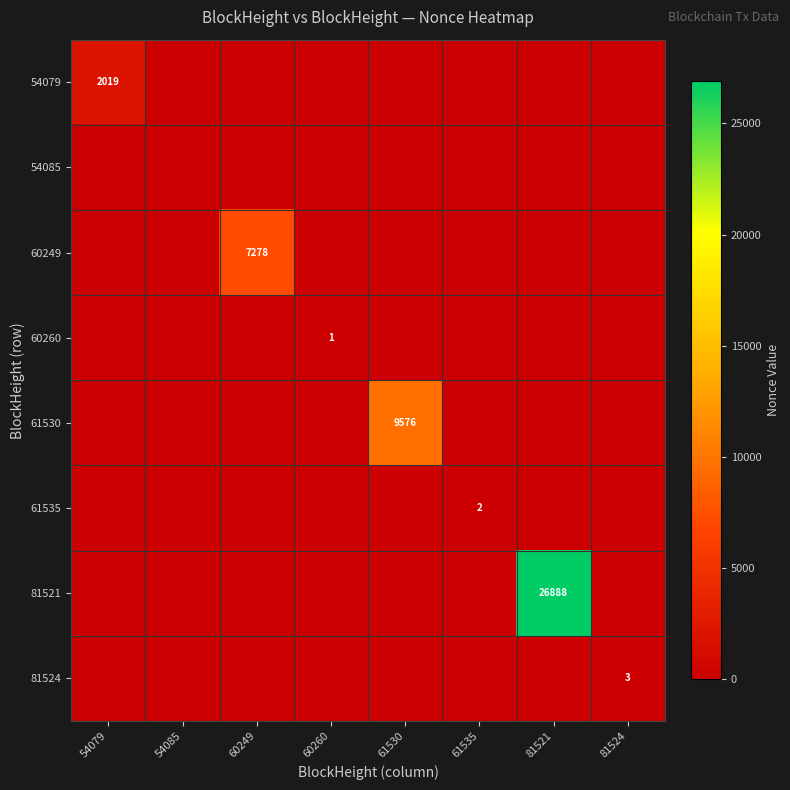

True or false: 60260 has a value of 1 at 60260.

True